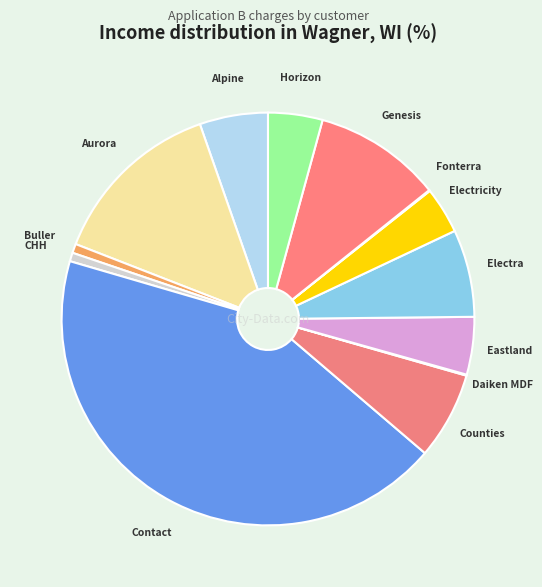

How many segments does this pie chart have?

13